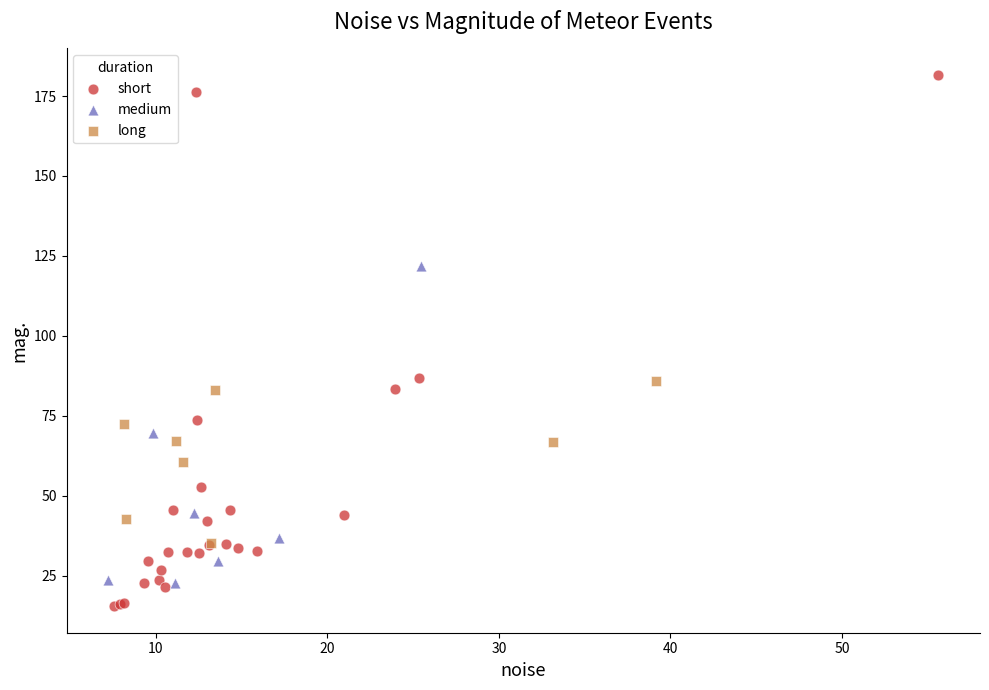

Which series reaches the maximum Y coordinate?

short